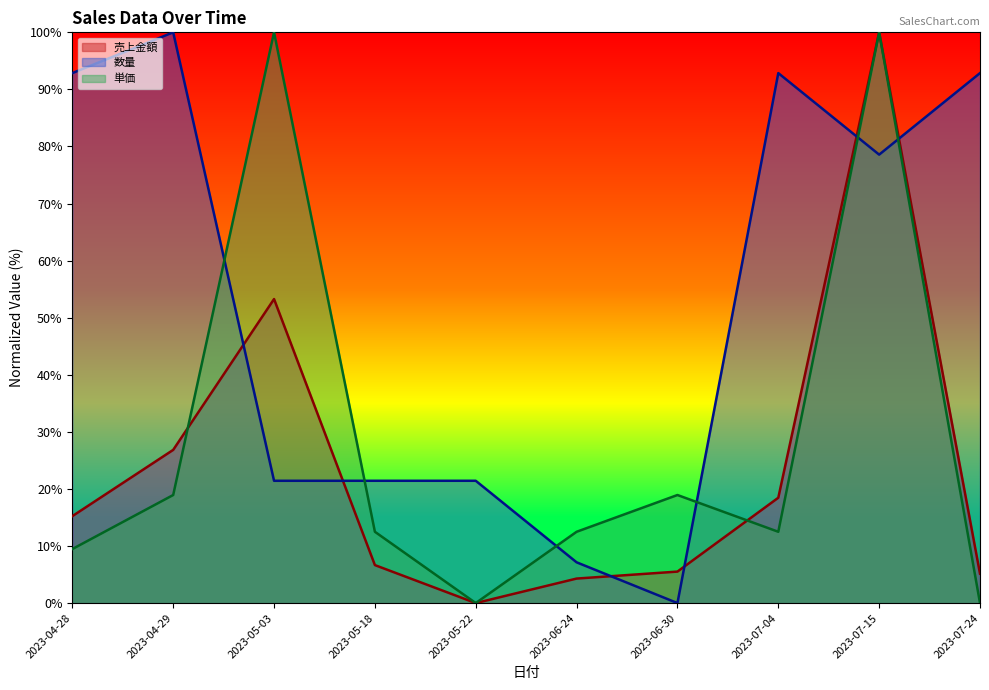

How many interior local valleys does the 売上金額 series have?

1